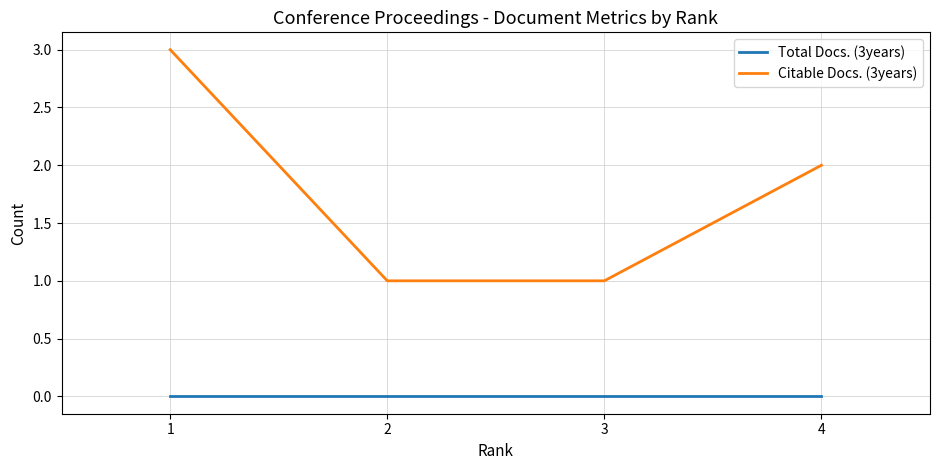

What is the maximum value shown in the chart?

3